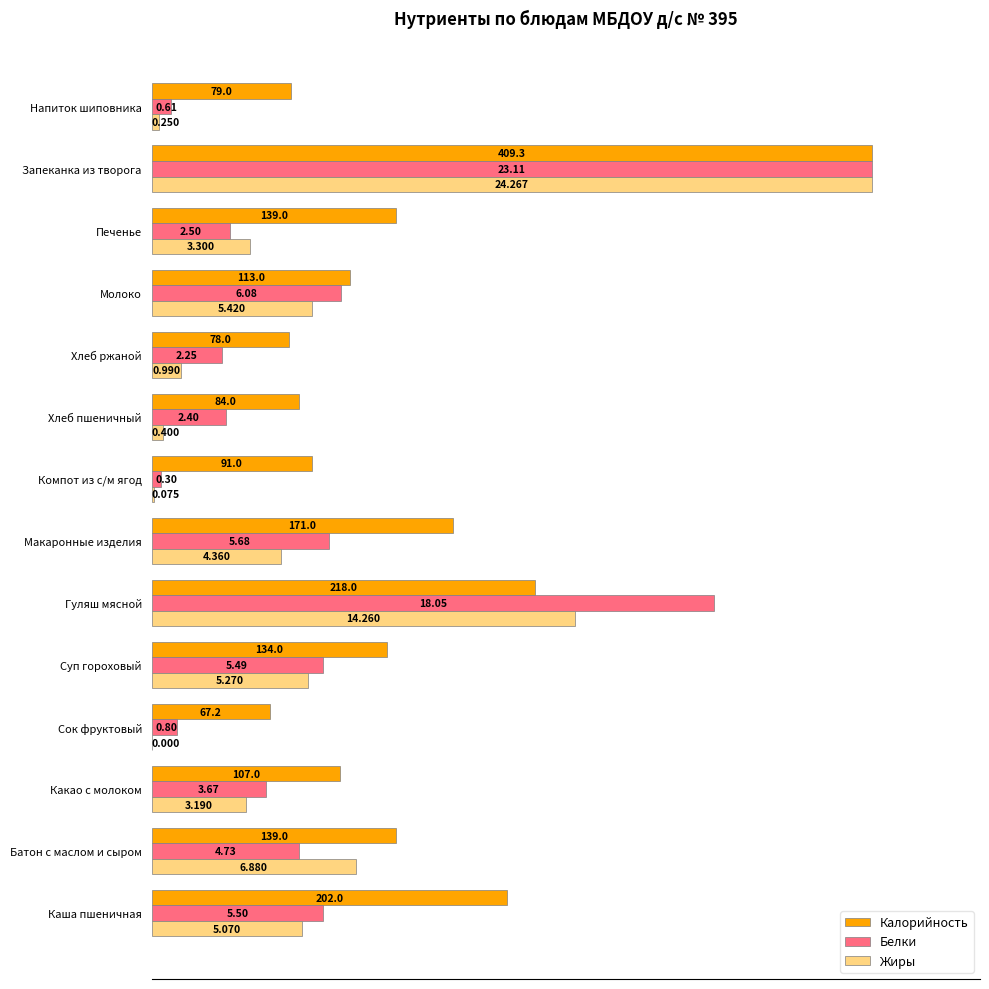

Rank the series by their maximum value, from lowest to highest.

Калорийность, Белки, Жиры